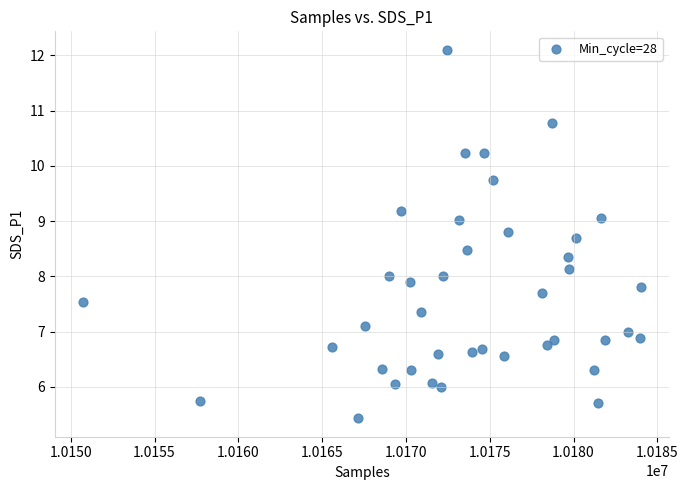

What is the range of X values (max minus min)?

33314.0